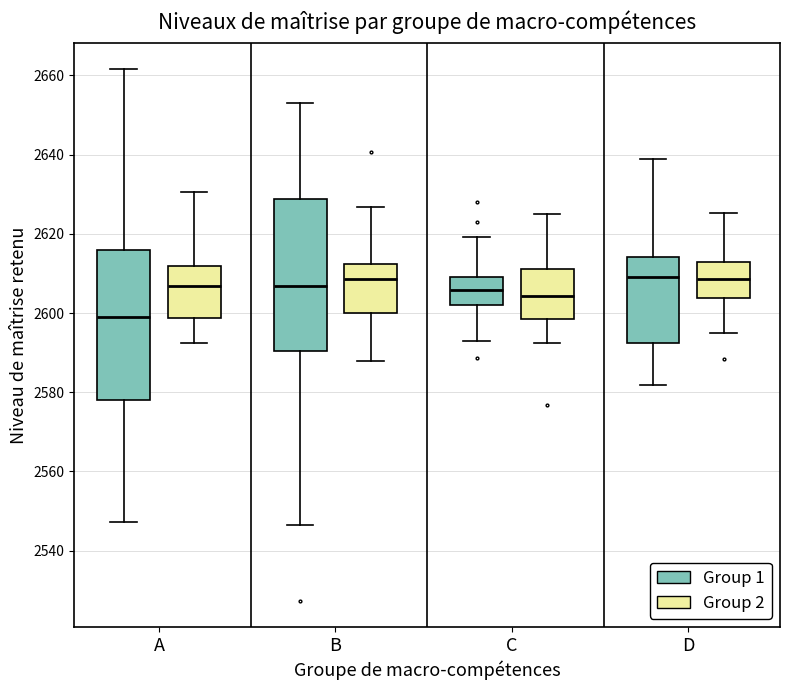

Reading left to right, transcribe this box plot: for each box, give where its median line is, the range the box spans, and where its two whiskers end, as read against the y-axis. The values are not printed on the chart, so give them approximately, as read against the axis.

A (Group 1): median 2598, box 2578 to 2616, whiskers 2548 to 2662
A (Group 2): median 2606, box 2598 to 2612, whiskers 2592 to 2630
B (Group 1): median 2606, box 2590 to 2628, whiskers 2546 to 2652
B (Group 2): median 2608, box 2600 to 2612, whiskers 2588 to 2626
C (Group 1): median 2606, box 2602 to 2610, whiskers 2592 to 2620
C (Group 2): median 2604, box 2598 to 2612, whiskers 2592 to 2626
D (Group 1): median 2610, box 2592 to 2614, whiskers 2582 to 2638
D (Group 2): median 2608, box 2604 to 2612, whiskers 2594 to 2626